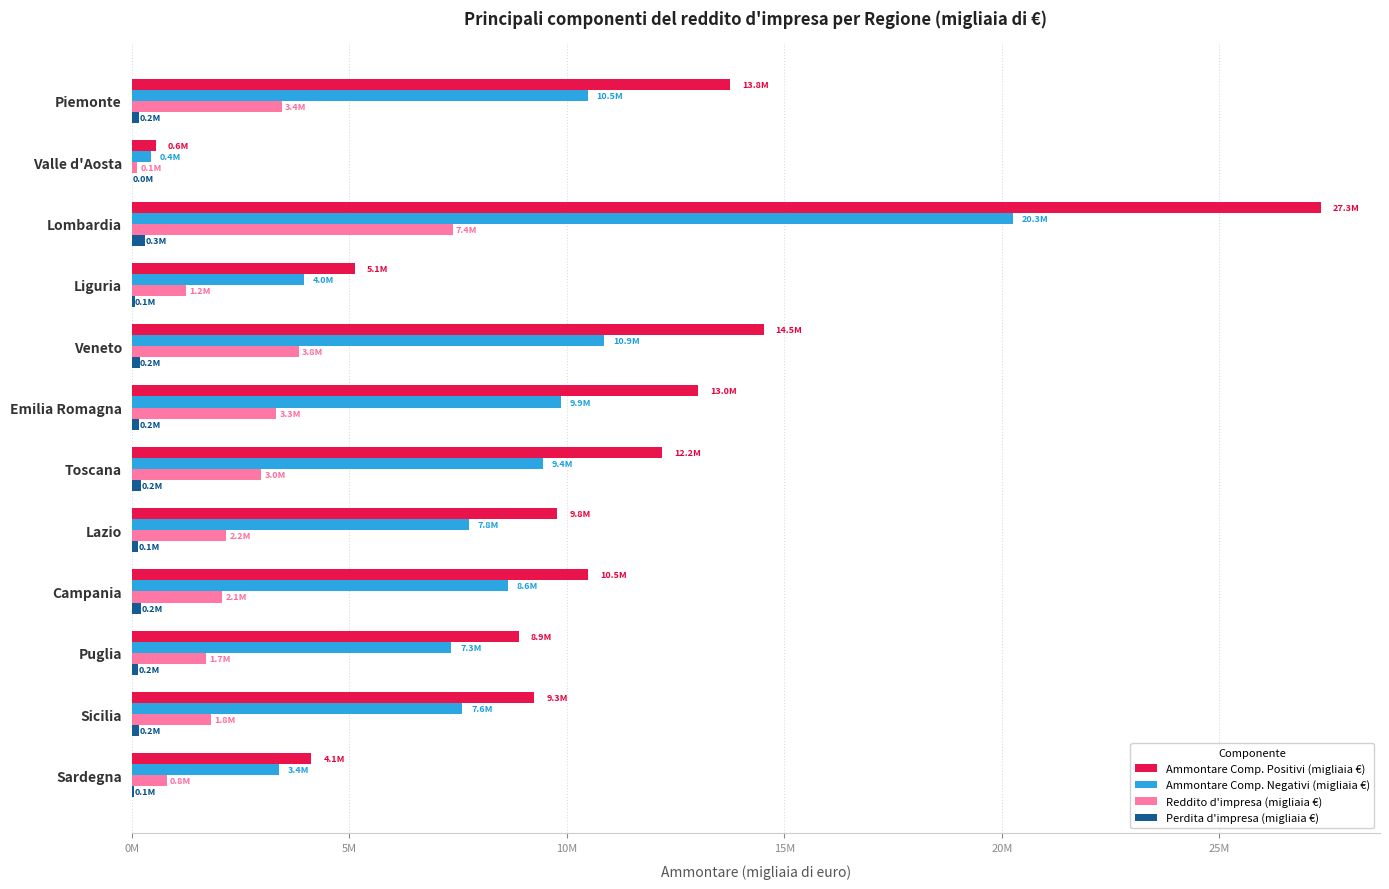

What are all the series names shown in the legend?

Ammontare Comp. Positivi (migliaia €), Ammontare Comp. Negativi (migliaia €), Reddito d'impresa (migliaia €), Perdita d'impresa (migliaia €)